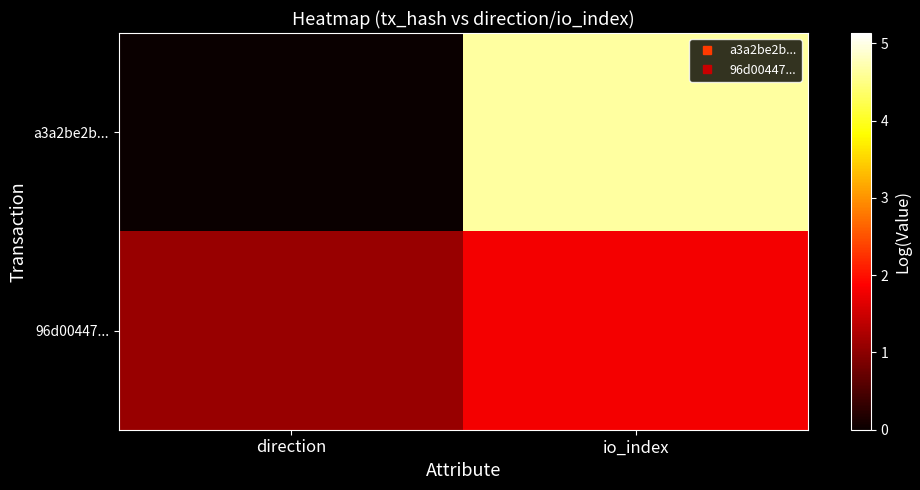

At which category is the sum across all series the highest?

io_index